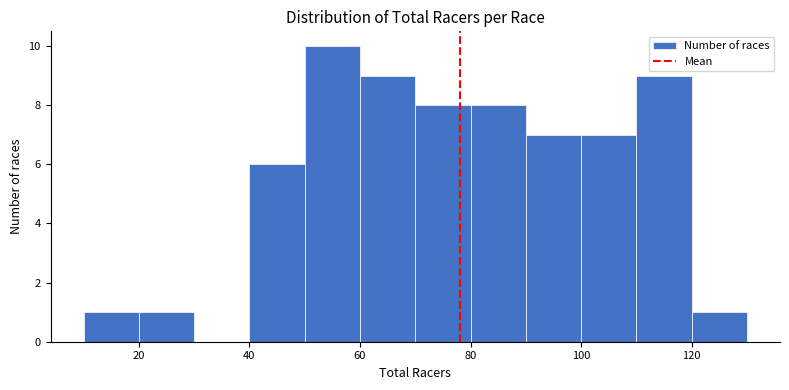

What is the height of the bar covering 10 to 20 on the x-axis? The values are not printed on the chart, so give them approximately, as read against the axis.

1